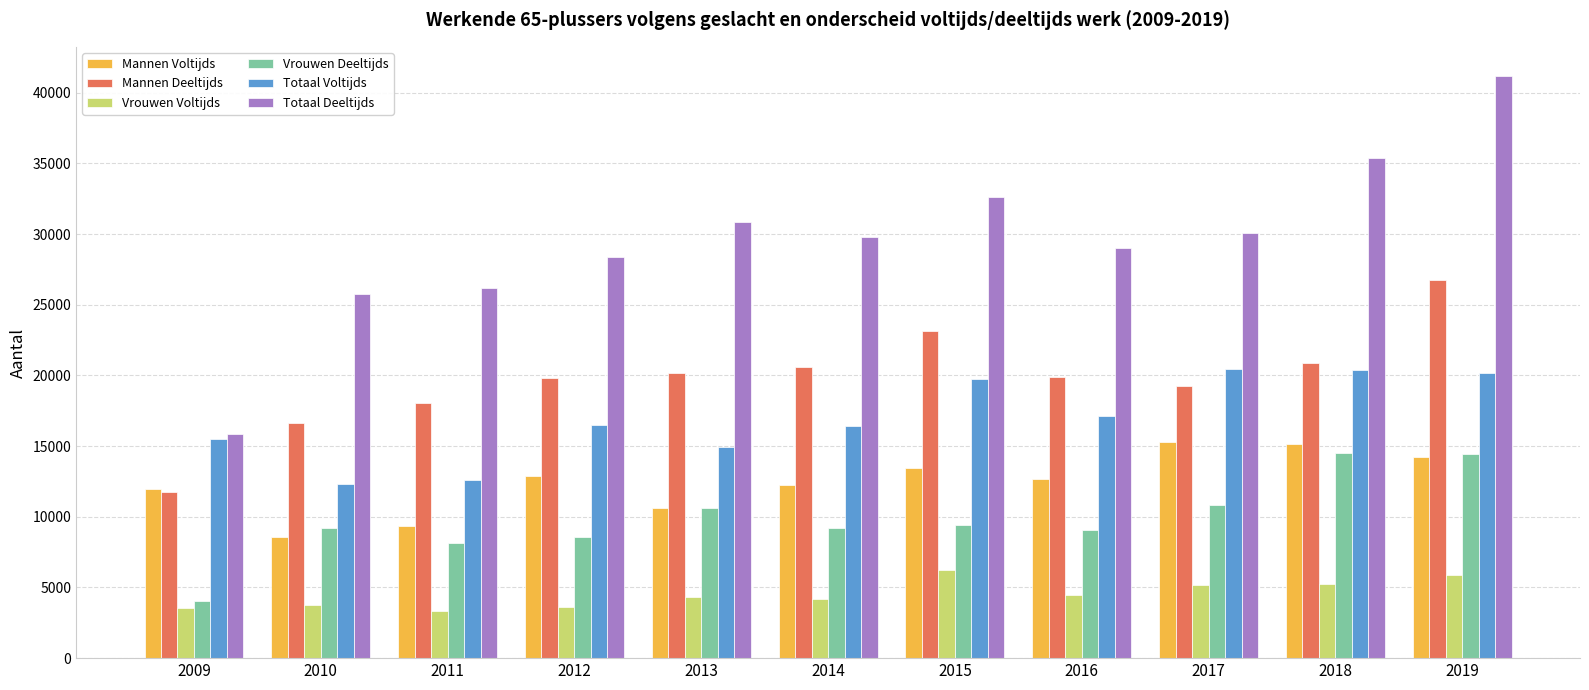

Rank the series at 2012 from highest to lowest value.

Totaal Deeltijds, Mannen Deeltijds, Totaal Voltijds, Mannen Voltijds, Vrouwen Deeltijds, Vrouwen Voltijds